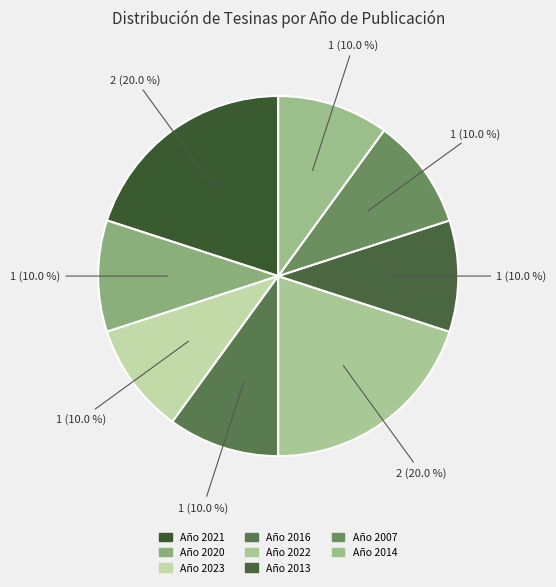

Count the number of slices in the pie.

8